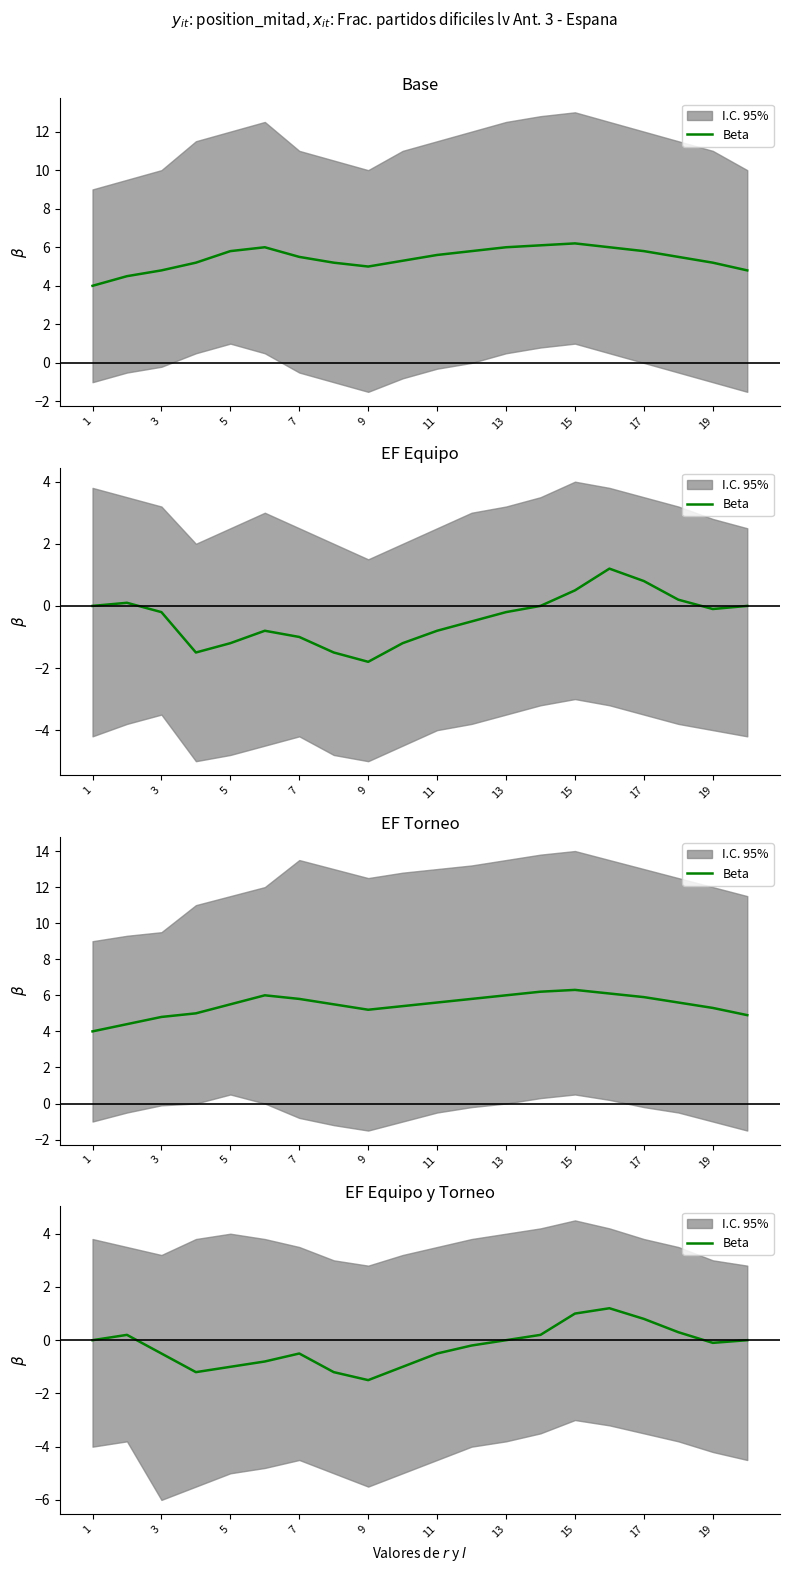

What is the difference between the maximum and minimum values?

2.7